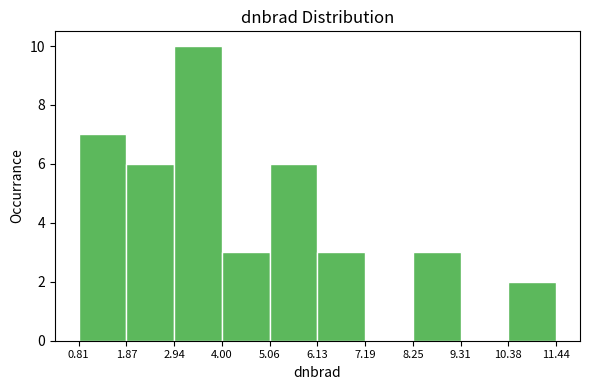

Over which range of the x-axis is the bar tallest?

2.94 to 4.00